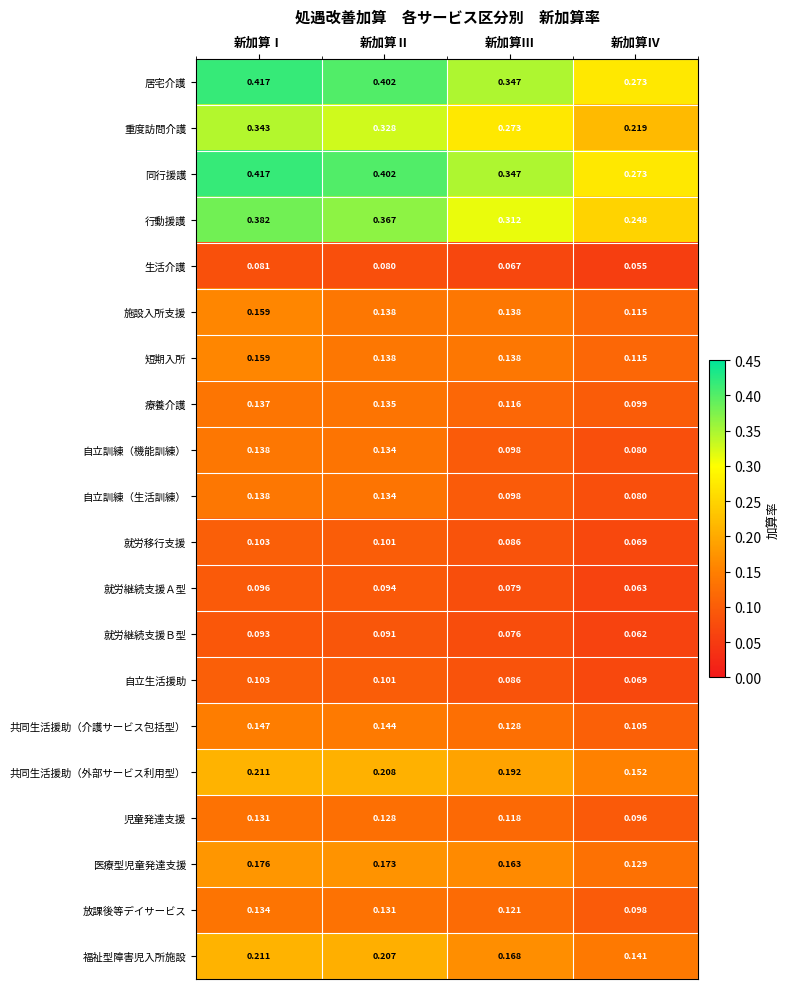

Which category has the lowest value in the 共同生活援助（外部サービス利用型） series?

新加算Ⅳ